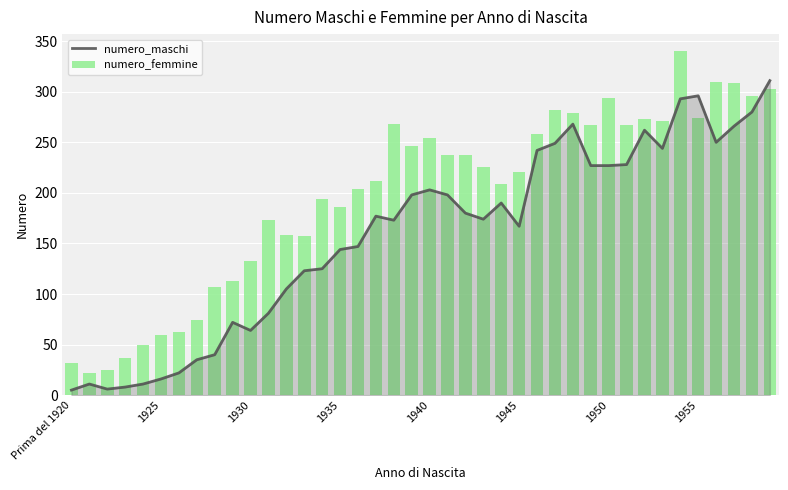

What is the sum of all numero_maschi values?

6318